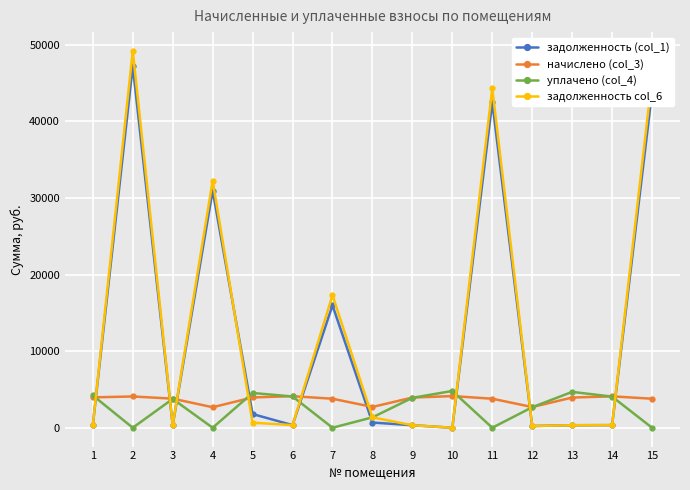

Is the value of задолженность (col_1) at 2 greater than the value of задолженность col_6 at 2?

No